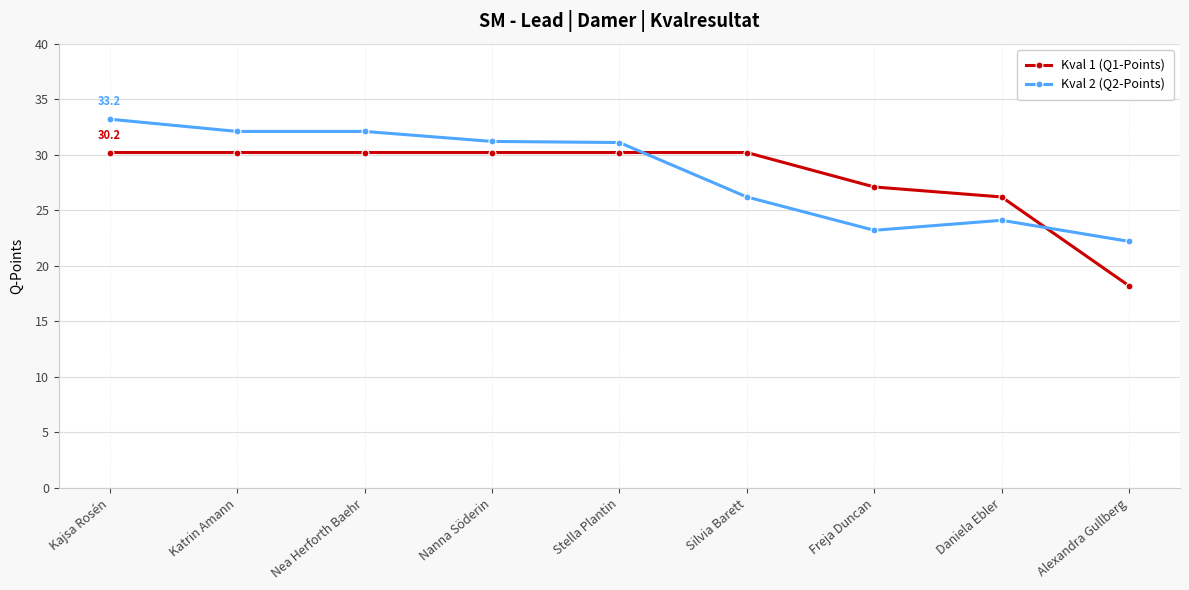

Which category has the highest value in the Kval 2 (Q2-Points) series?

Kajsa Rosén